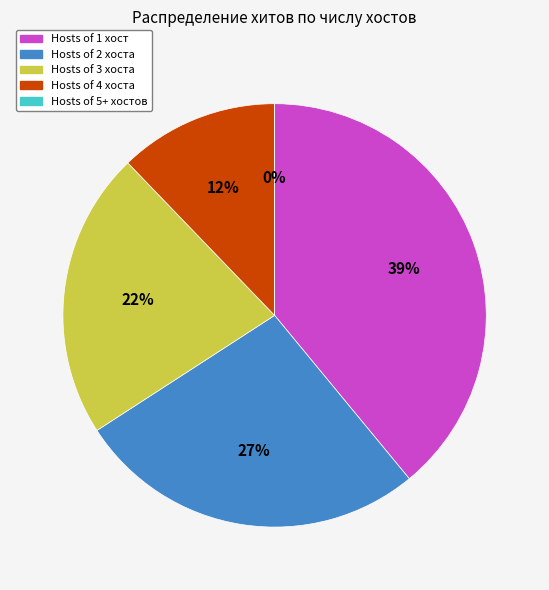

Is there a majority slice in this chart?

No